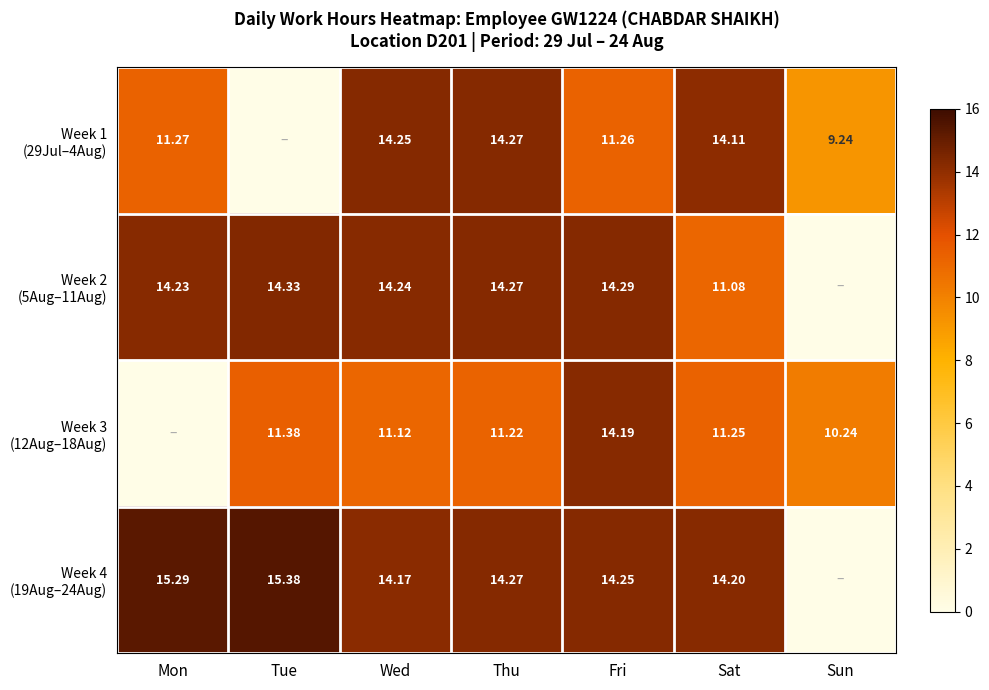

Which category has the highest value in the Week 3 (12Aug–18Aug) series?

Fri